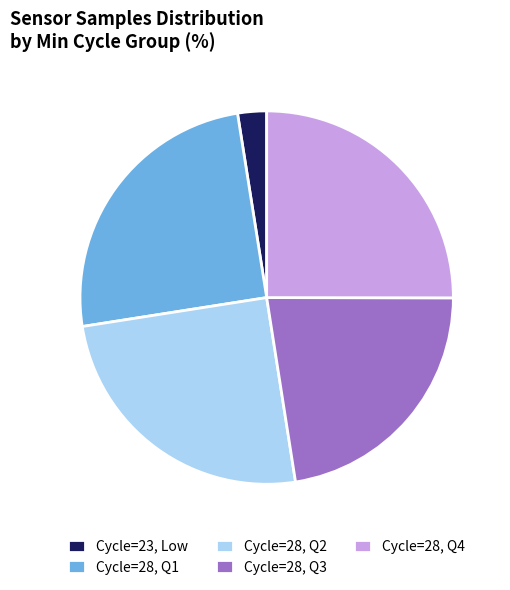

Between Cycle=28, Q1 and Cycle=28, Q3, which is larger?

Cycle=28, Q1